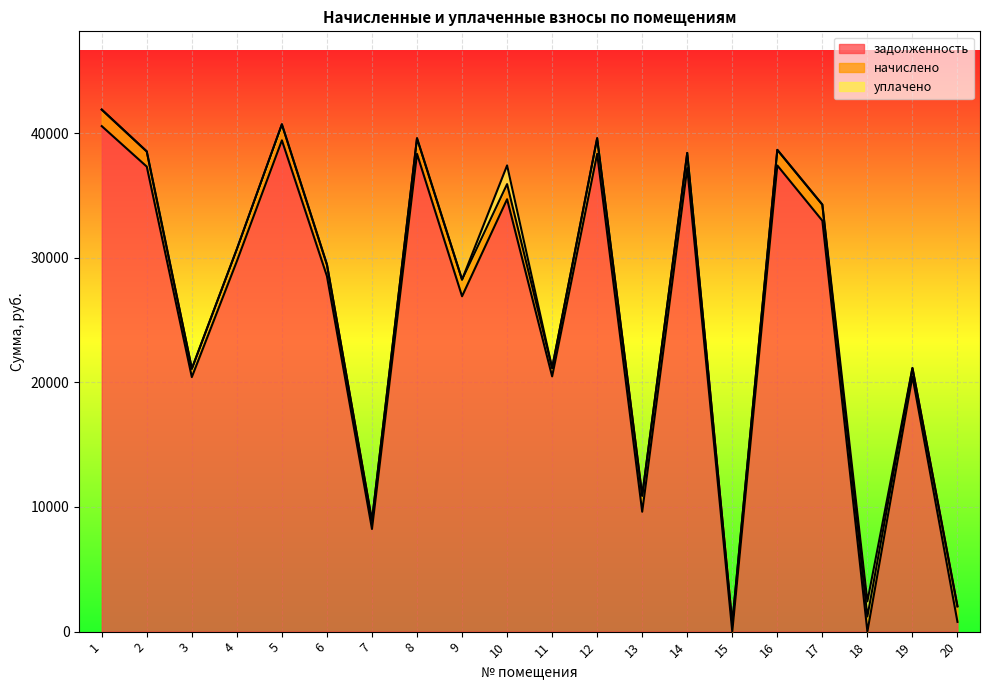

How many values in уплачено are above zero?

2